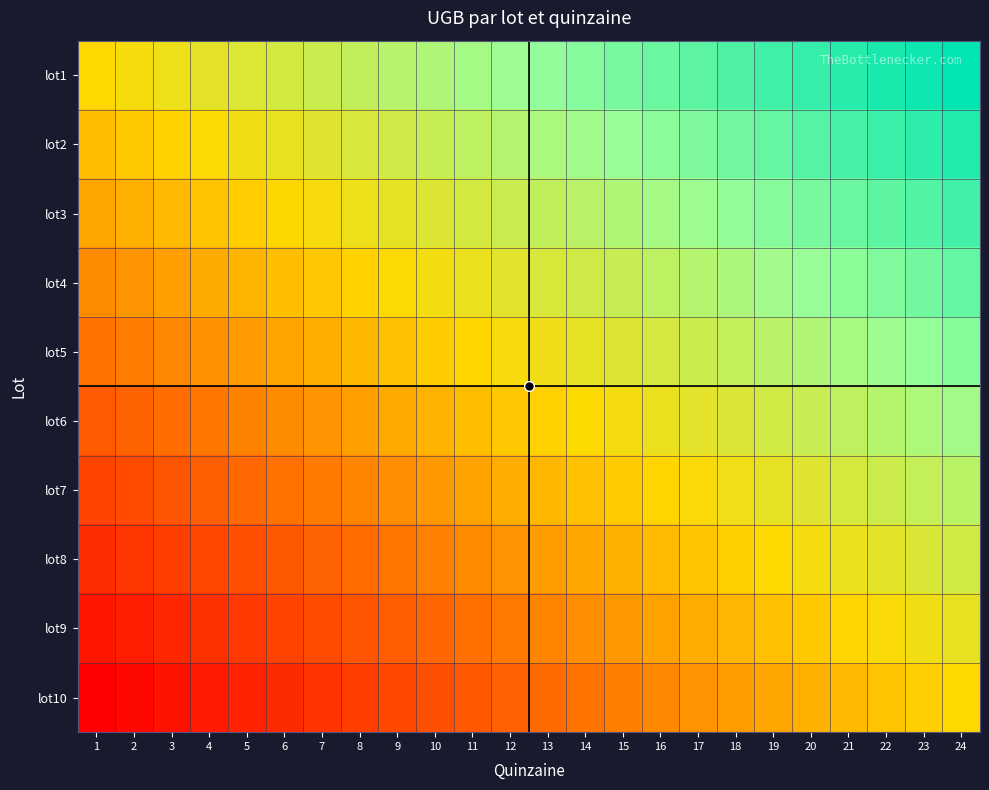

What is the total value across all series at 15?

1.1